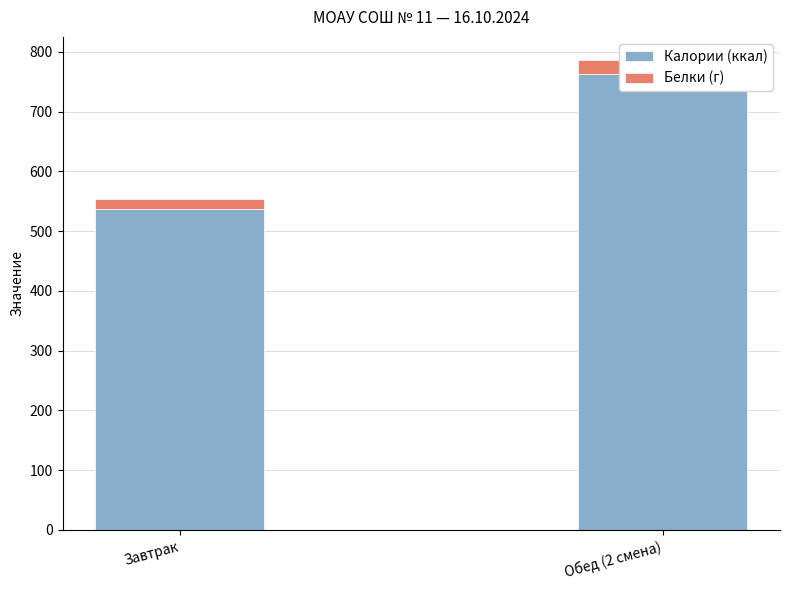

Reading right to left, transcribe all the data shown in this chart.

Калории (ккал): Обед (2 смена)=762.4	Завтрак=537.5
Белки (г): Обед (2 смена)=23.5	Завтрак=16.3